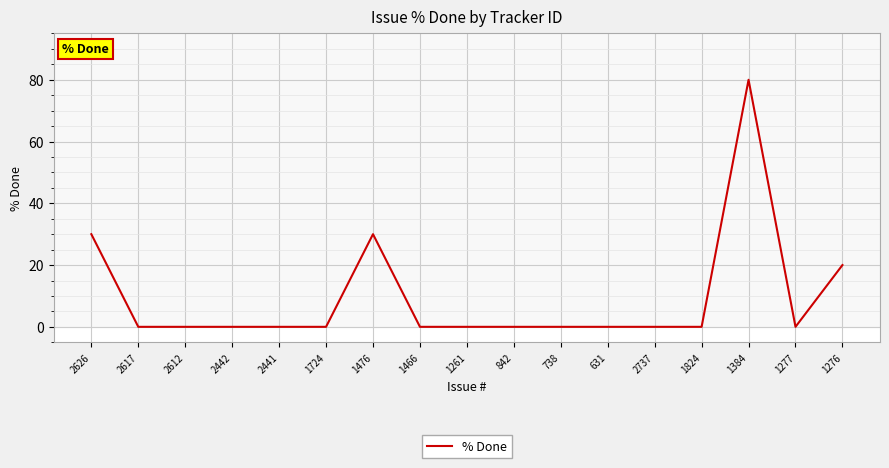

What position from the left is 1261?

9